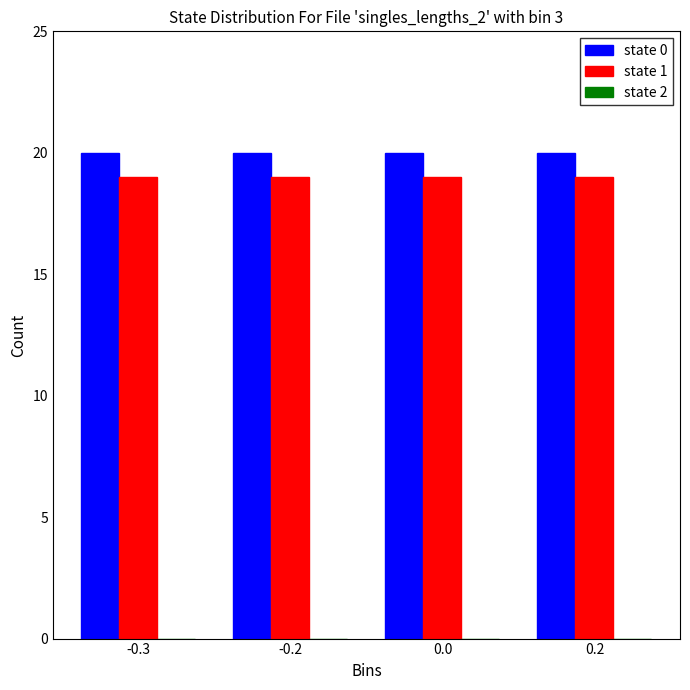

What is the sum of the state 0 values at -0.3 and 0.2?

40